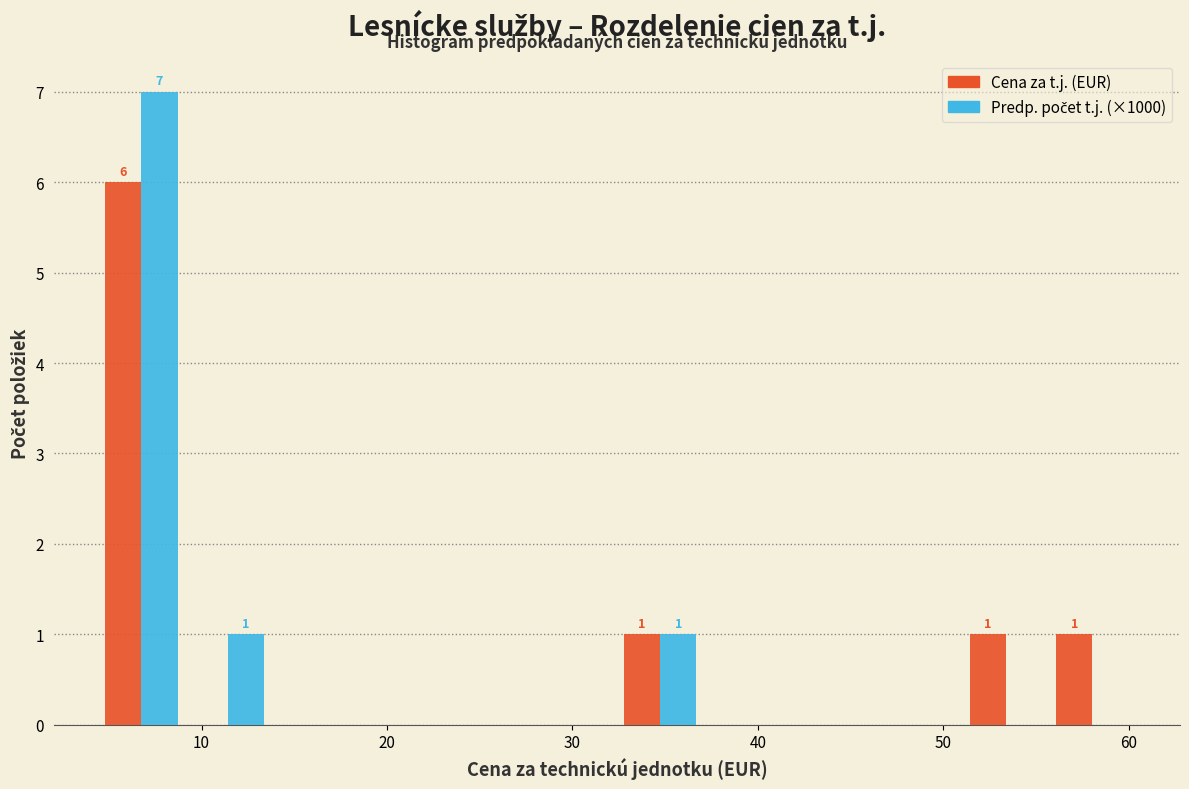

In the Predp. počet t.j. (×1000) series, which range on the x-axis has the tallest bar?

4 to 9